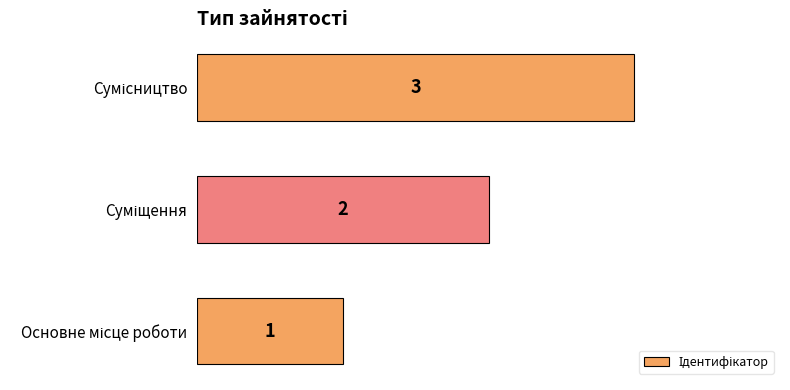

What is the maximum value shown in the chart?

3